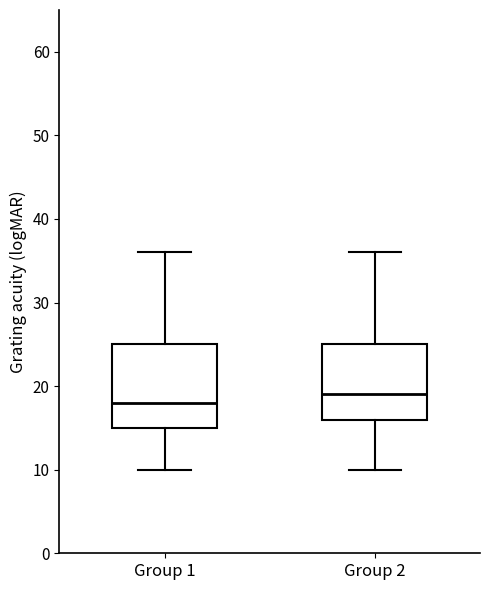

Reading left to right, transcribe this box plot: for each box, give where its median line is, the range the box spans, and where its two whiskers end, as read against the y-axis. The values are not printed on the chart, so give them approximately, as read against the axis.

Group 1: median 18, box 15 to 25, whiskers 10 to 36
Group 2: median 19, box 16 to 25, whiskers 10 to 36